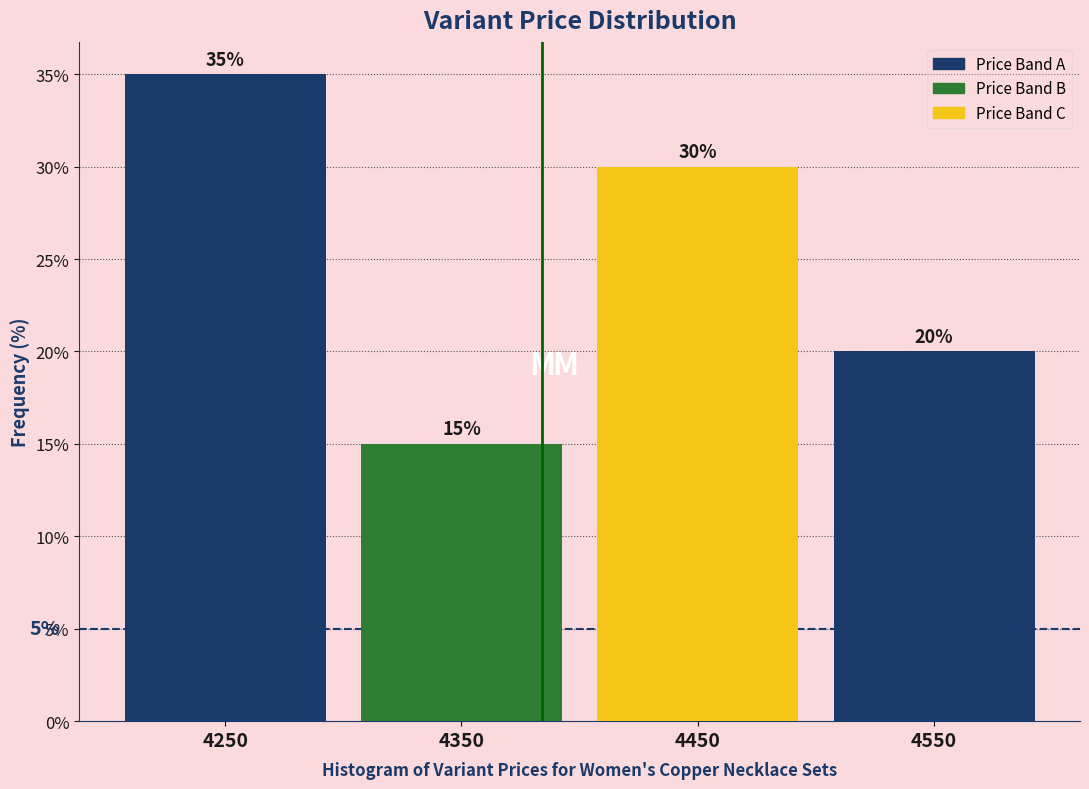

Reading right to left, extract all data points from this chart.

4550=20	4450=30	4350=15	4250=35